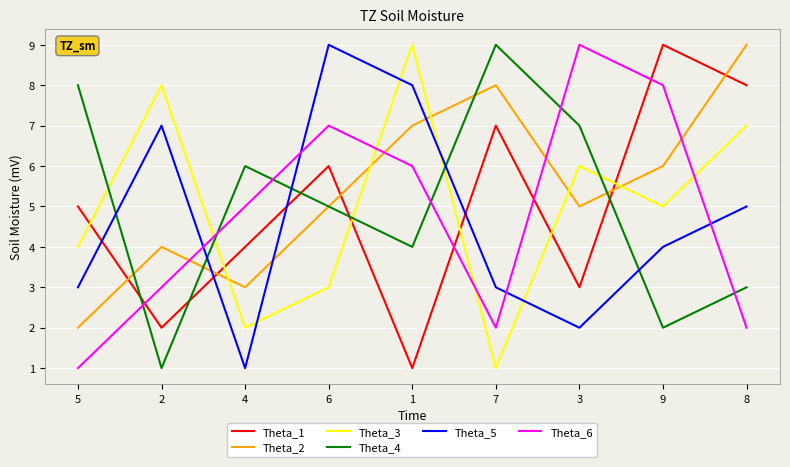

At which category does Theta_4 reach its first local valley?

2